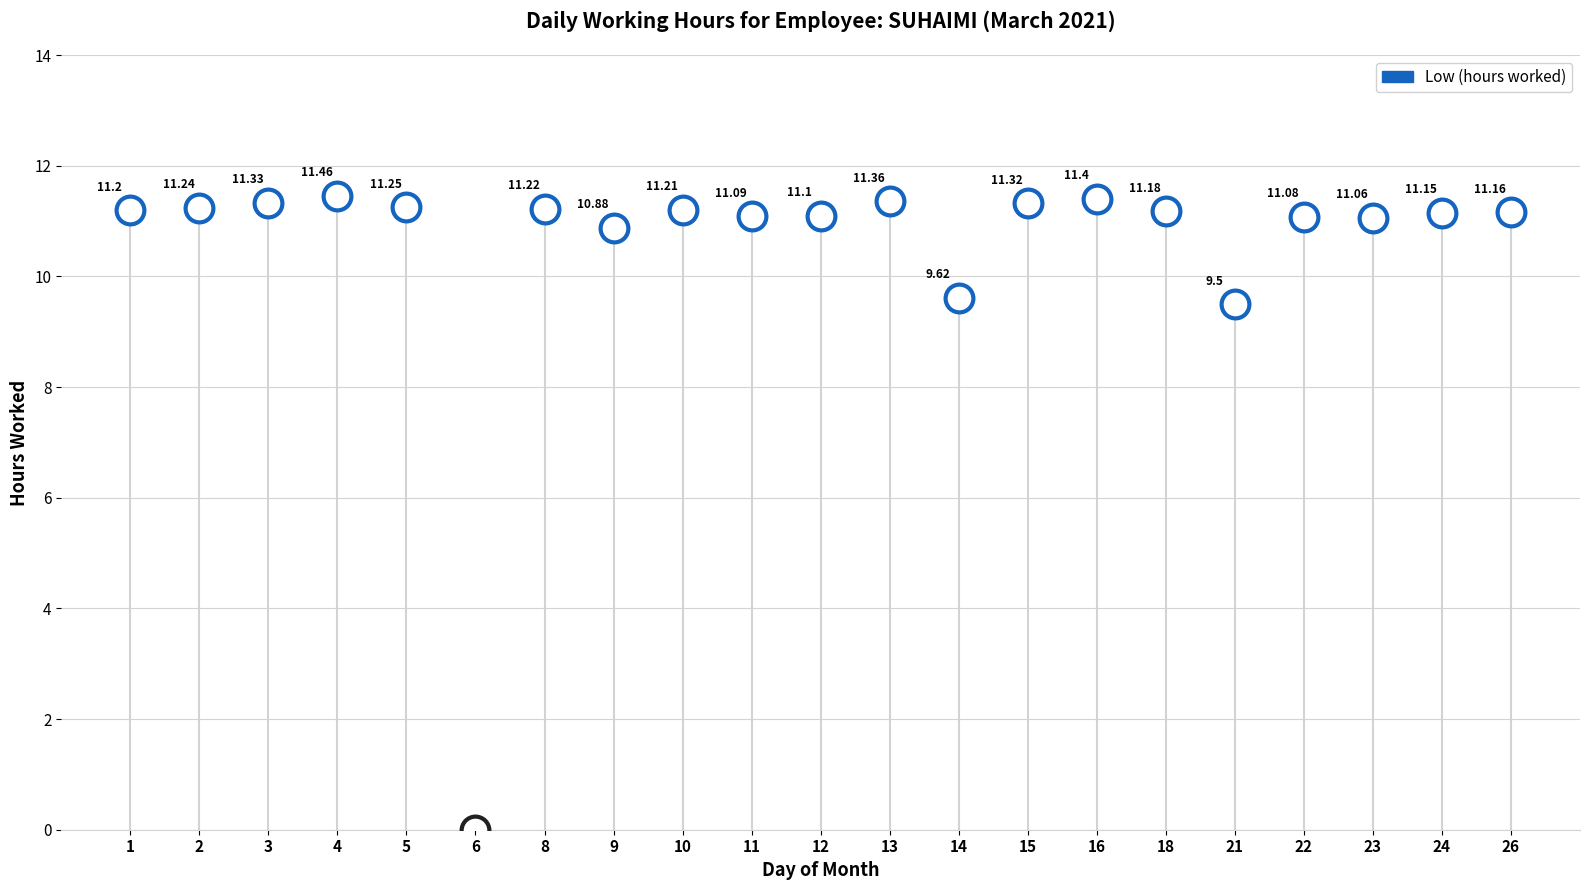

At which category is the sum across all series the highest?

4